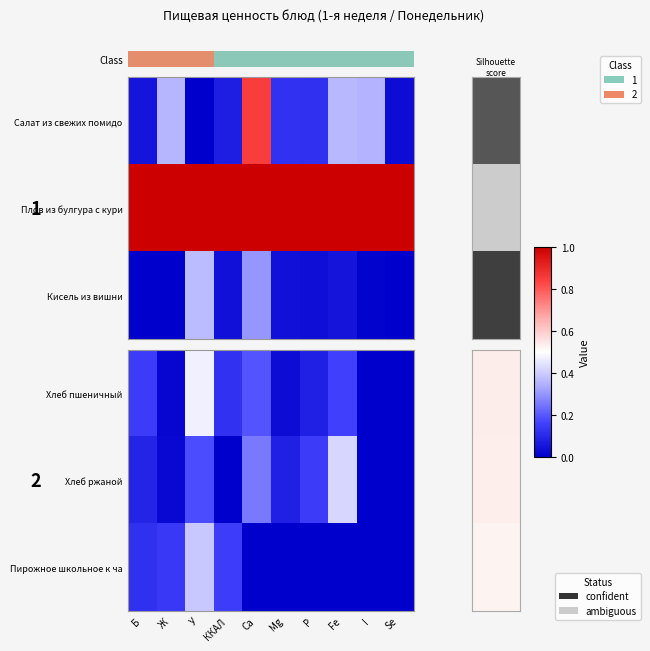

Is it true that Пирожное школьное к ча equals 0.0 at Б?

False